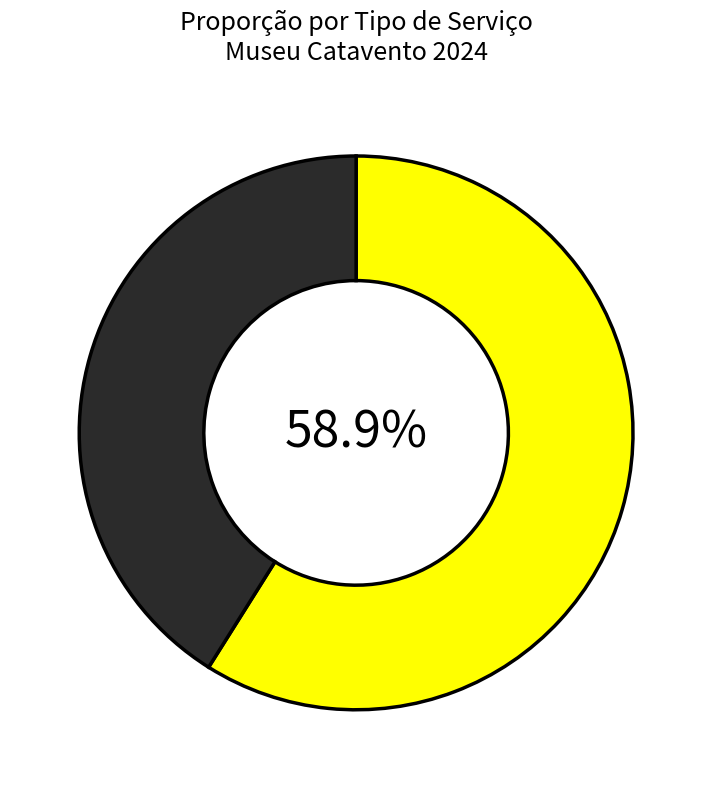

Is there any slice that represents more than half of the pie?

Yes